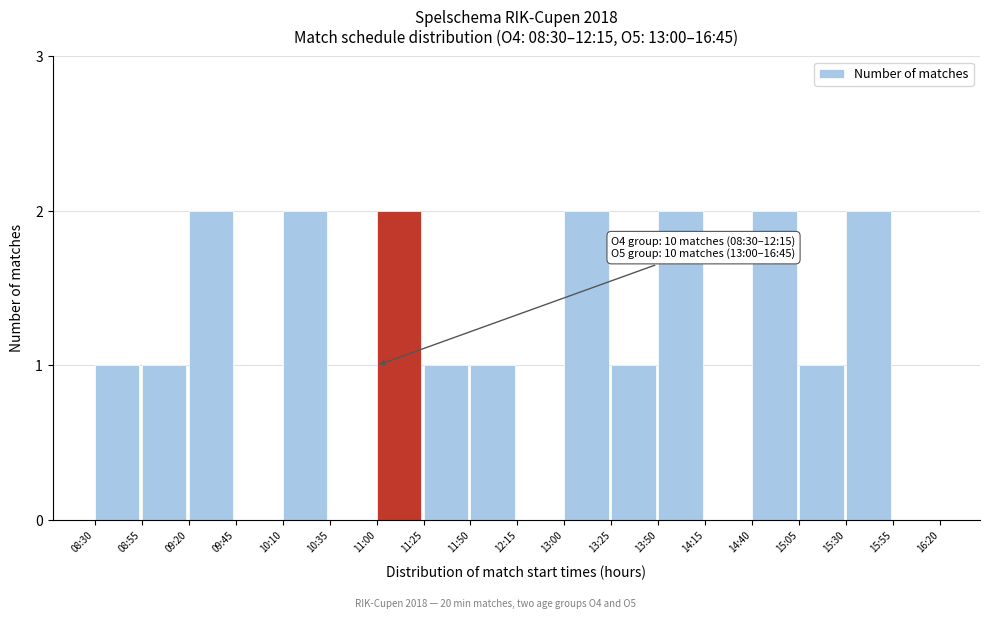

Reading left to right, transcribe all the data shown in this chart.

08:30=1	08:55=1	09:20=2	09:45=0	10:10=2	10:35=0	11:00=2	11:25=1	11:50=1	12:15=0	13:00=2	13:25=1	13:50=2	14:15=0	14:40=2	15:05=1	15:30=2	15:55=0